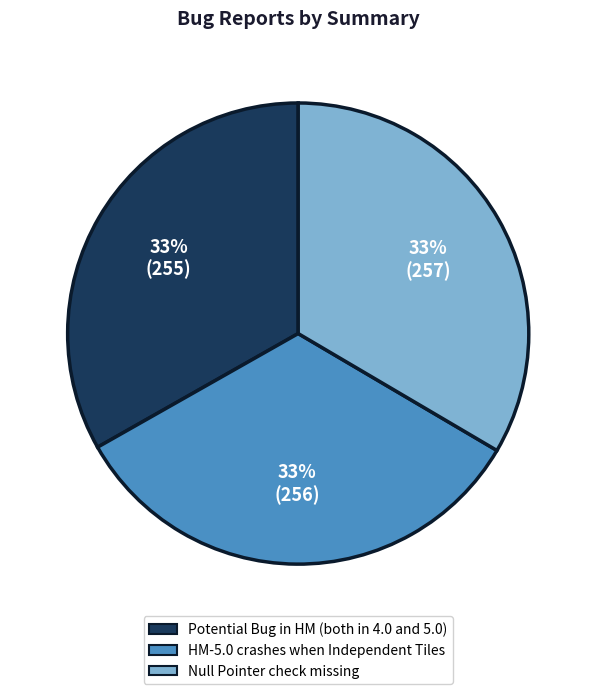

True or false: Null Pointer check missing accounts for 24% of the total.

False